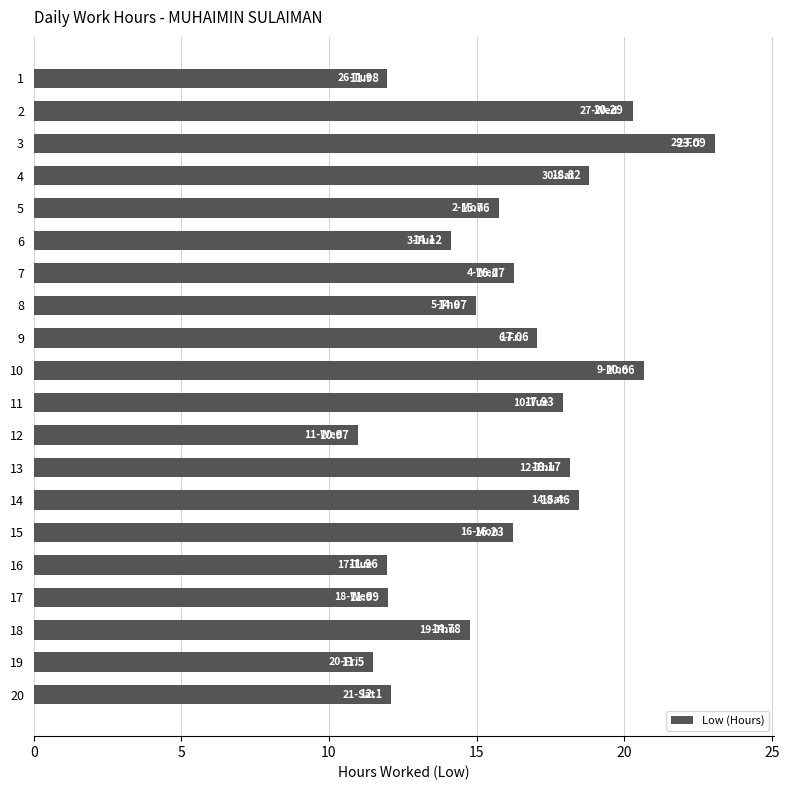

List the labels in order of value, largest first.

3, 10, 2, 4, 14, 13, 11, 9, 7, 15, 5, 8, 18, 6, 20, 17, 1, 16, 19, 12